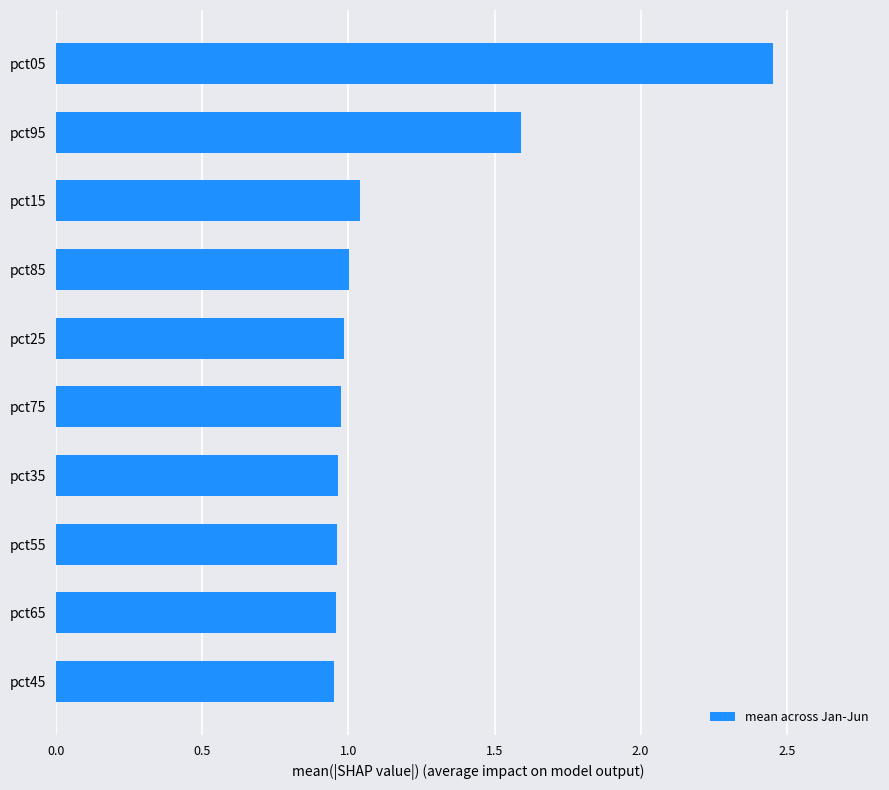

Between pct15 and pct05, which is larger?

pct05